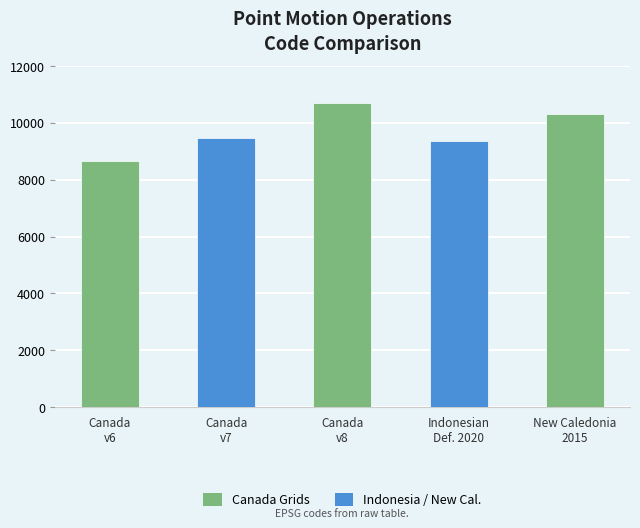

What is the label of the 4th bar from the left?

Indonesian
Def. 2020